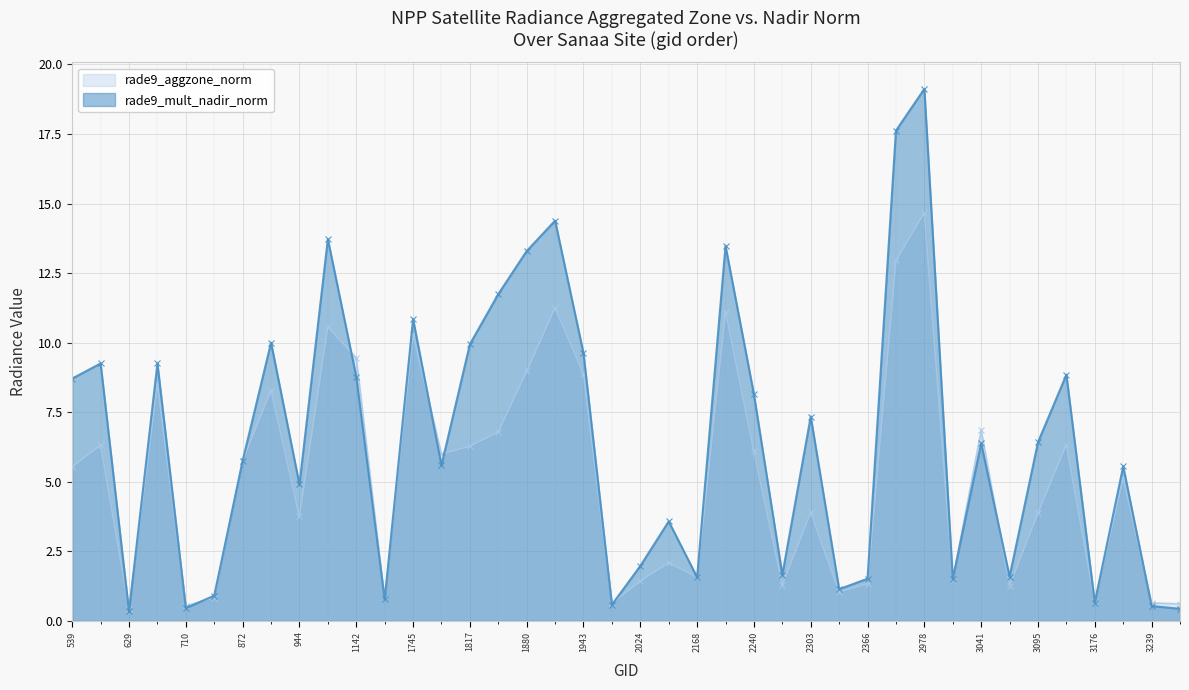

True or false: rade9_aggzone_norm has a value of 8.5 at 665.

True